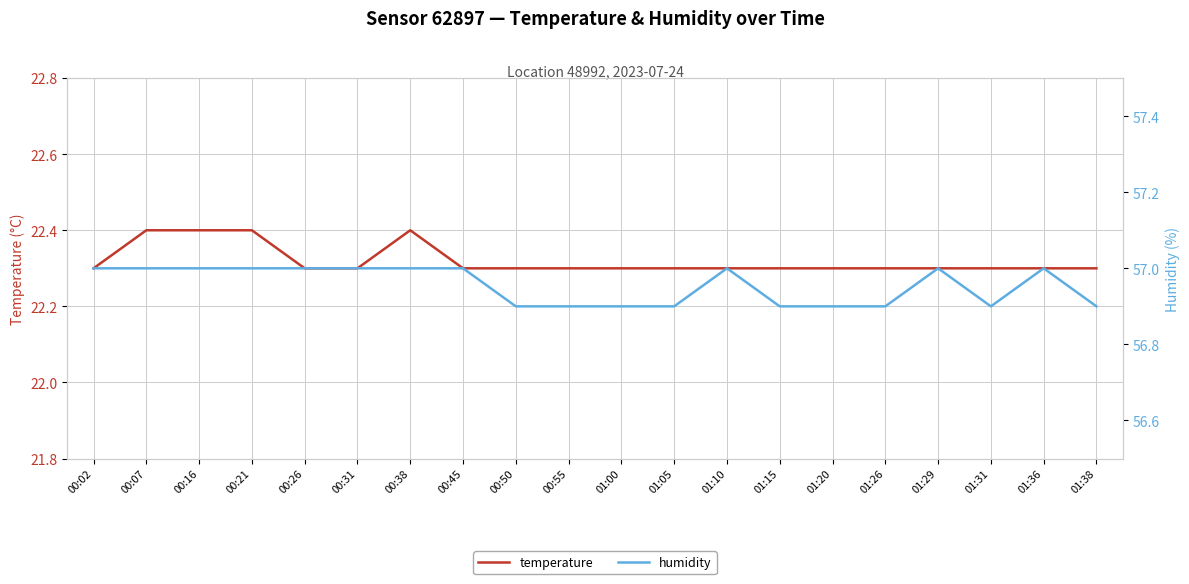

Where is temperature nearest to the value 22?

00:02